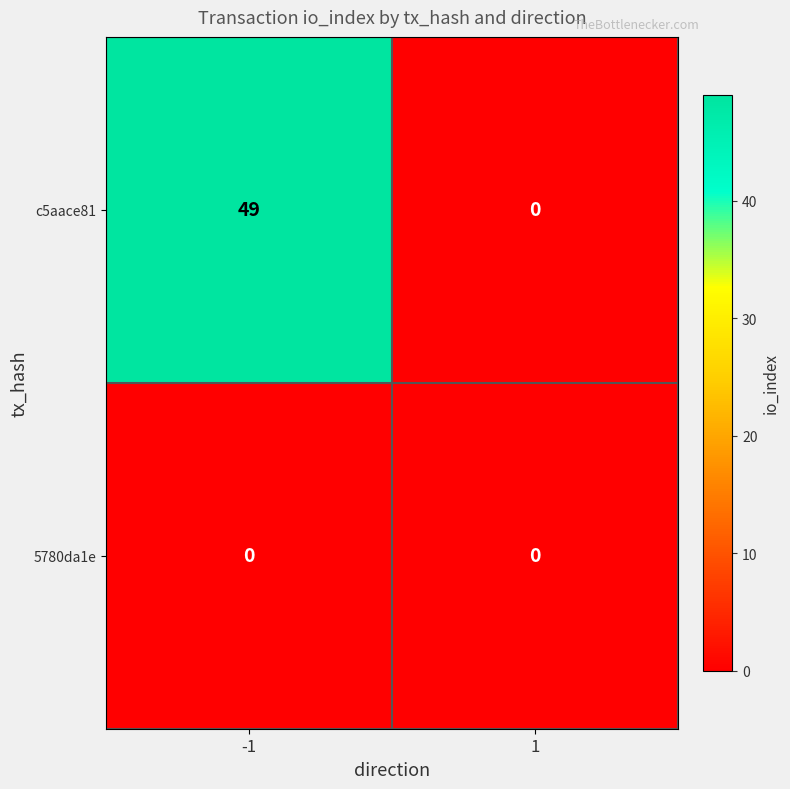

Reading left to right, what are all the values shown in this chart?

c5aace81: 49	0
5780da1e: 0	0